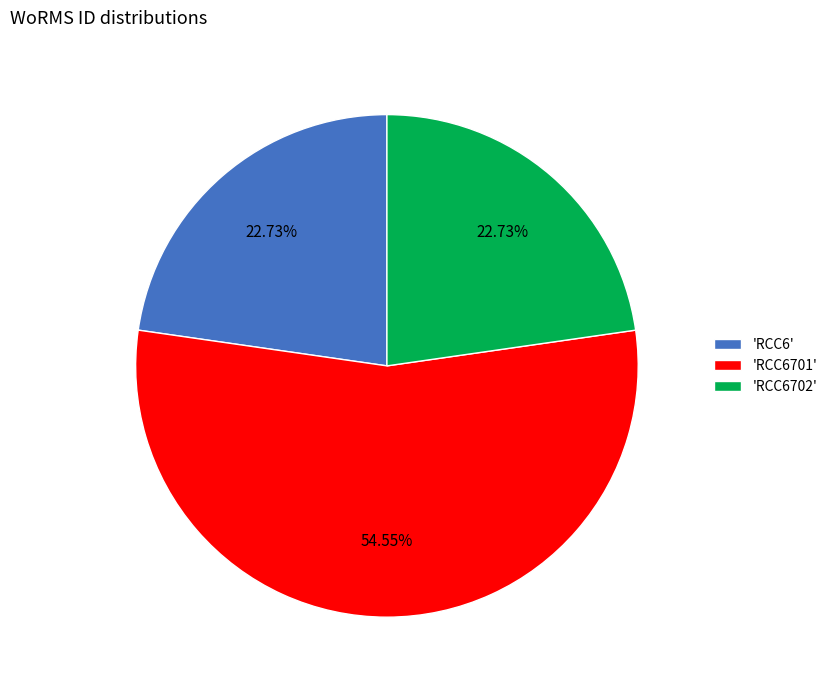

Which category has the biggest portion of the pie?

'RCC6701'